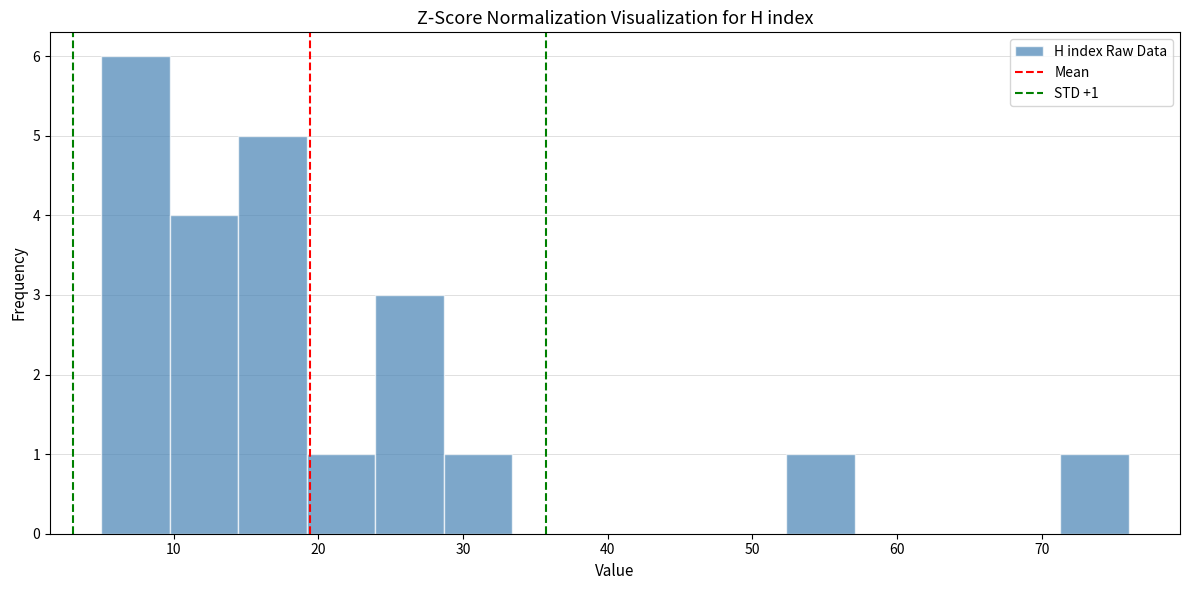

Which range on the x-axis has the tallest bar?

5 to 10